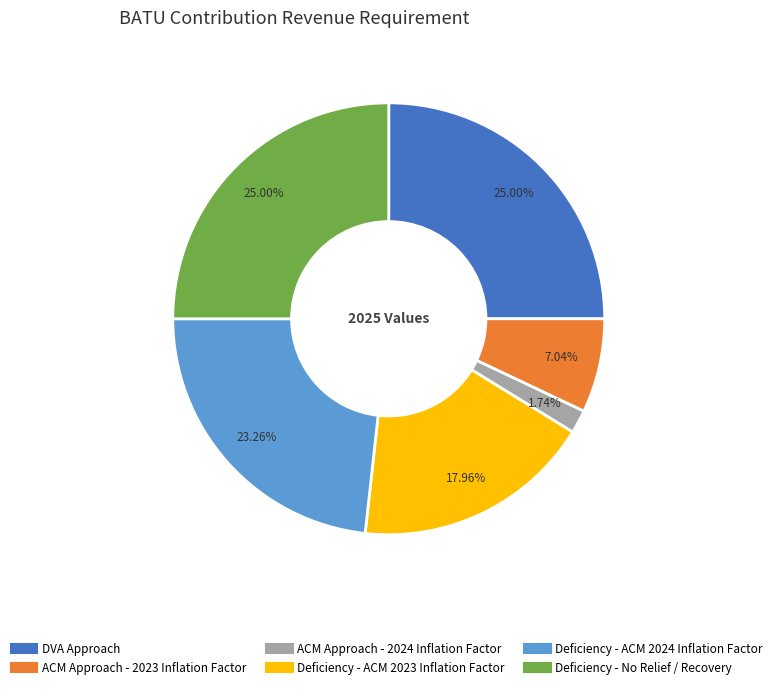

Do Deficiency - No Relief / Recovery and ACM Approach - 2023 Inflation Factor together represent more than half of the pie?

No